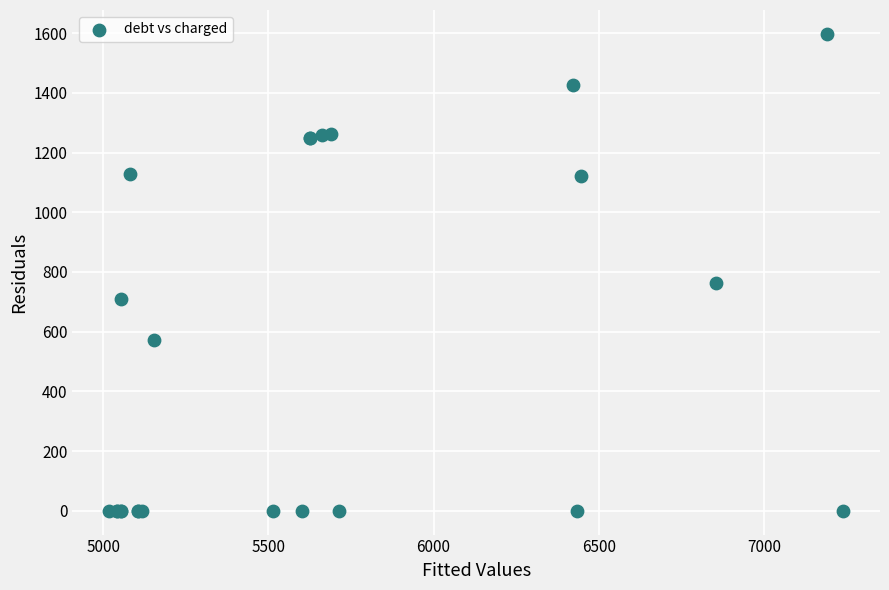

What Y value in the scatter plot is closest to 799?

761.8